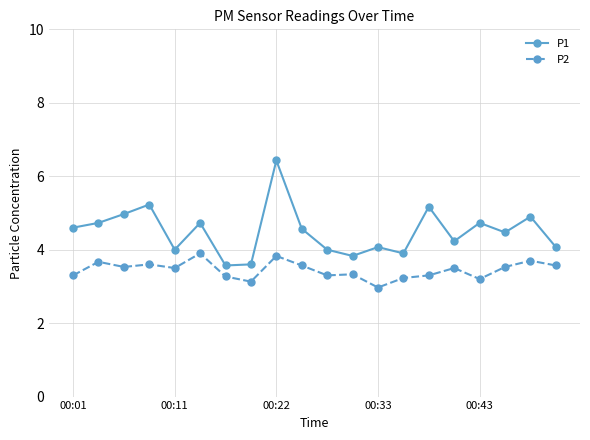

What is the minimum value for P2?

3.0